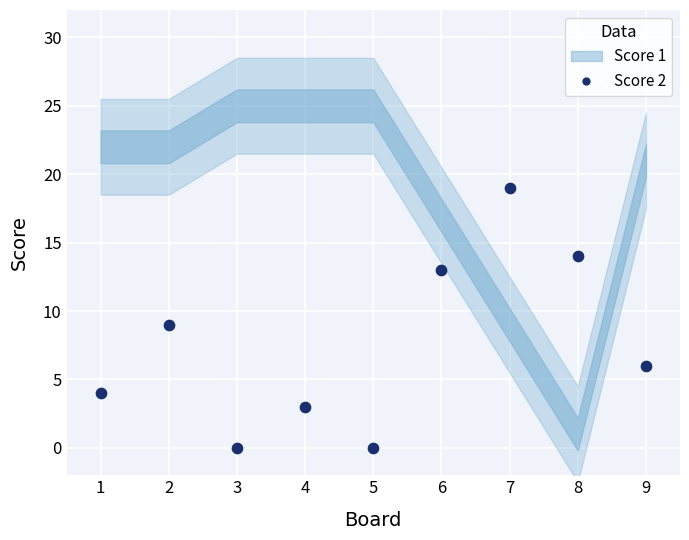

What is the average Y value?

8